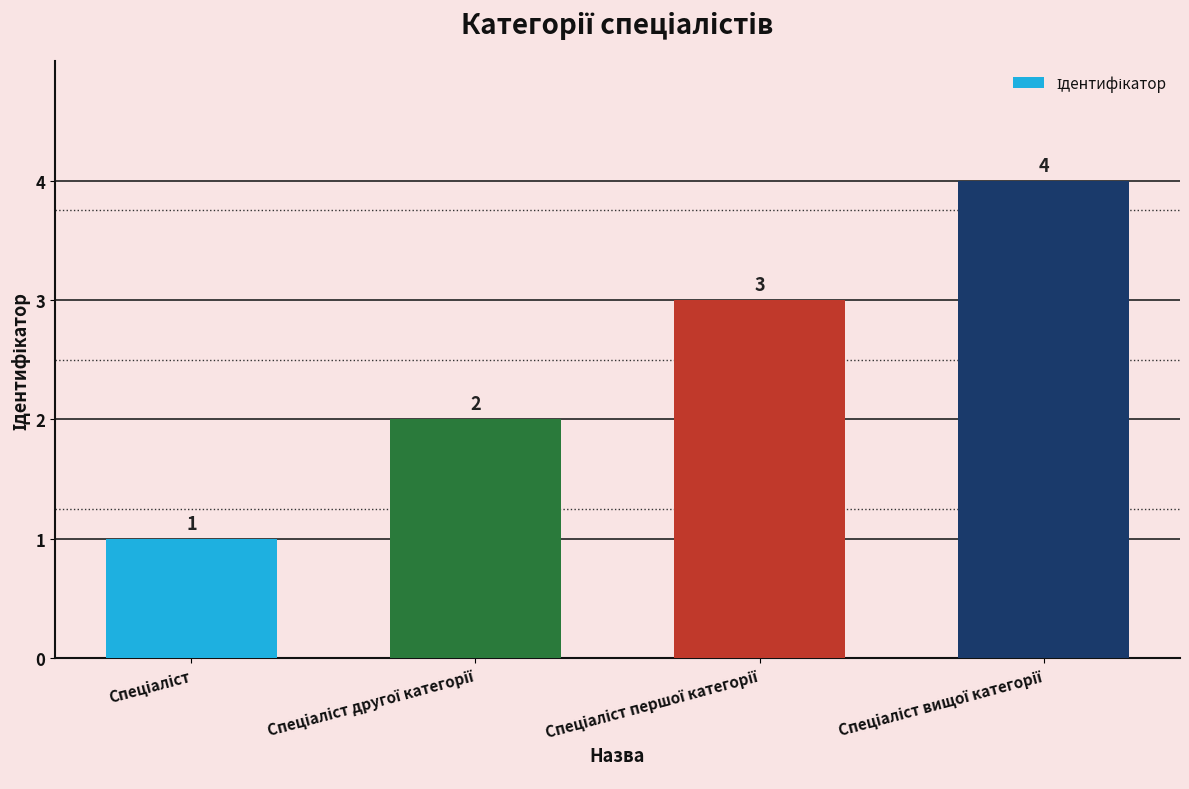

What is the value of the 3rd bar from the left?

3